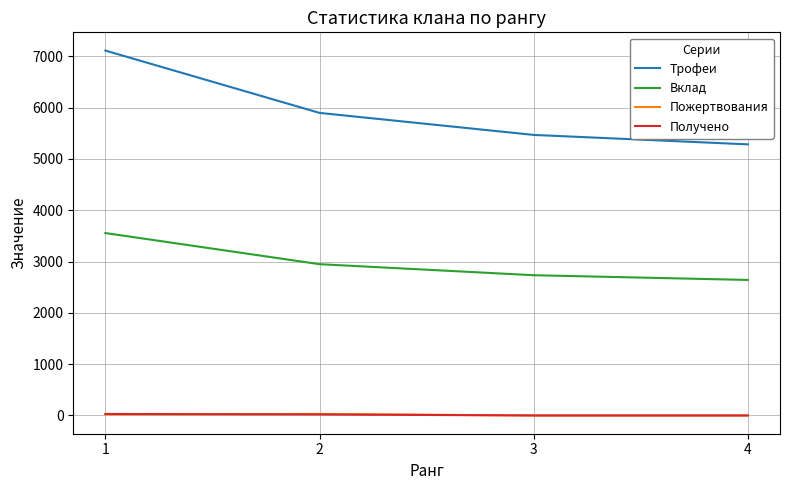

True or false: Трофеи has more than 0 points higher than both neighbors.

False